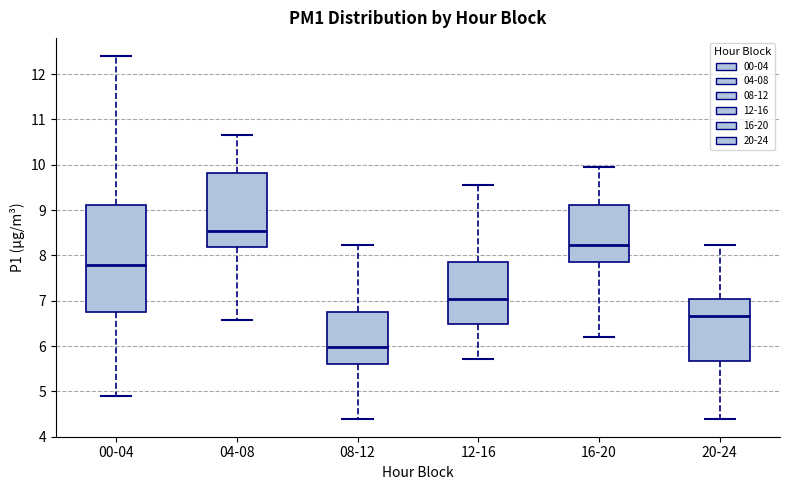

Which box has the highest median line?

04-08